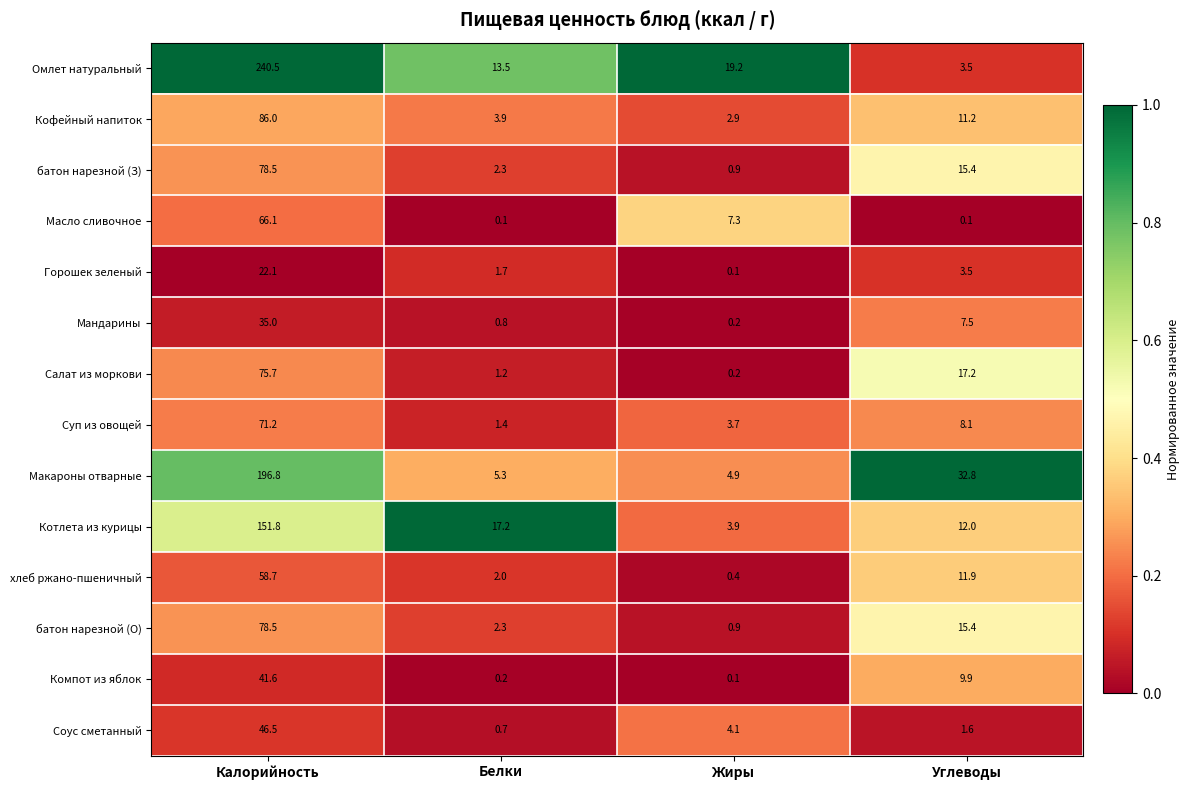

Which category has the highest value in the хлеб ржано-пшеничный series?

Калорийность